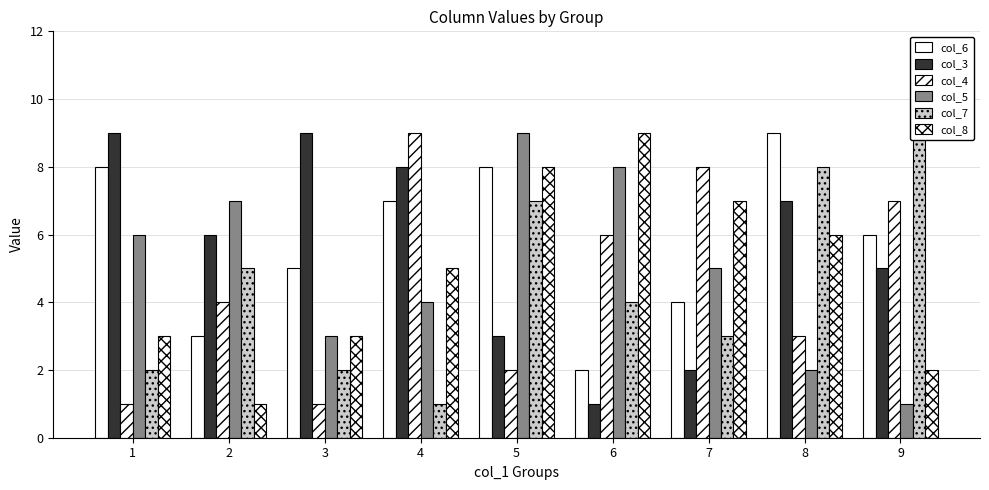

What is the total value across all series at 6?

30